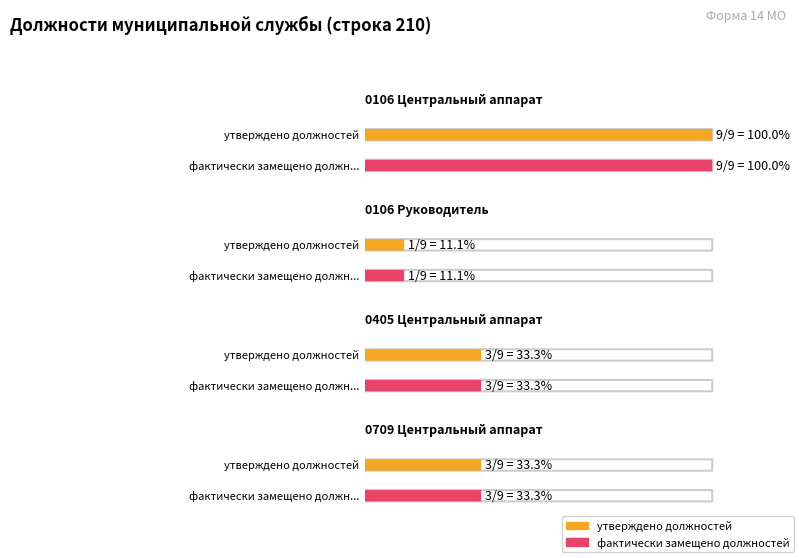

What is the greatest value displayed?

9